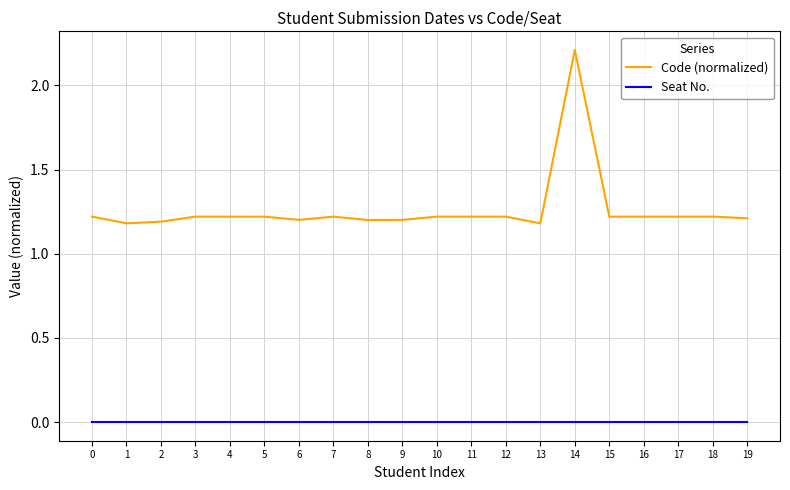

What is the spread (max minus min) of values at 10?

1.2